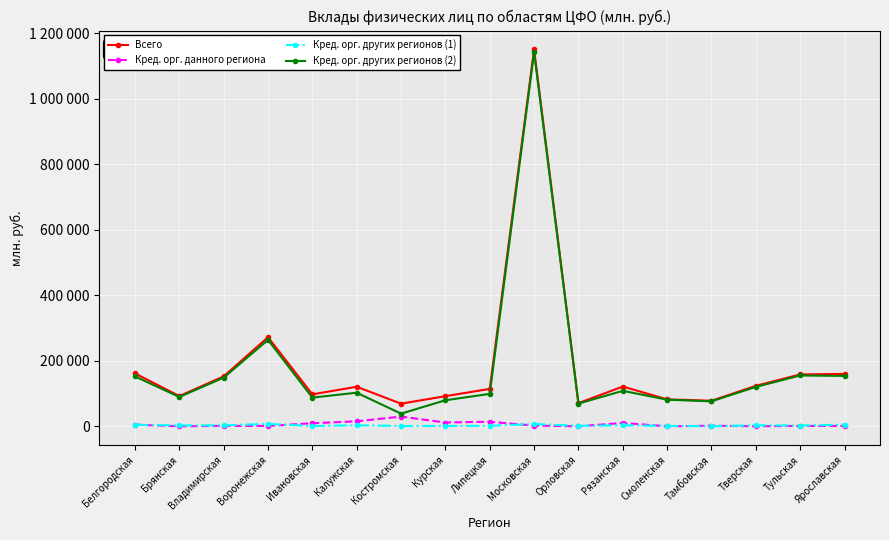

Where is the first local minimum for Кред. орг. других регионов (2)?

Брянская